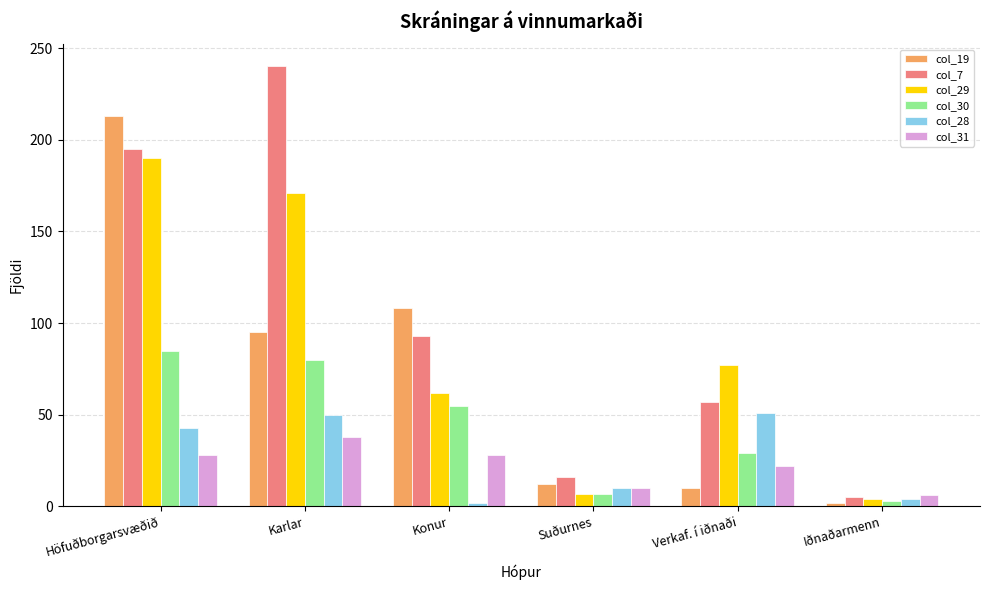

Rank the series at Karlar from highest to lowest value.

col_7, col_29, col_19, col_30, col_28, col_31